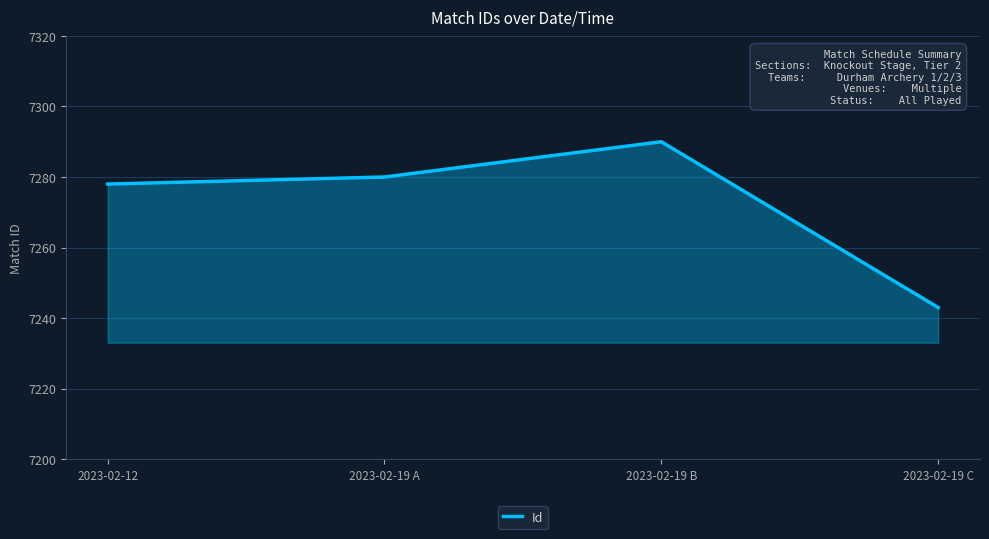

Between 2023-02-12 and 2023-02-19 B, which is larger?

2023-02-19 B